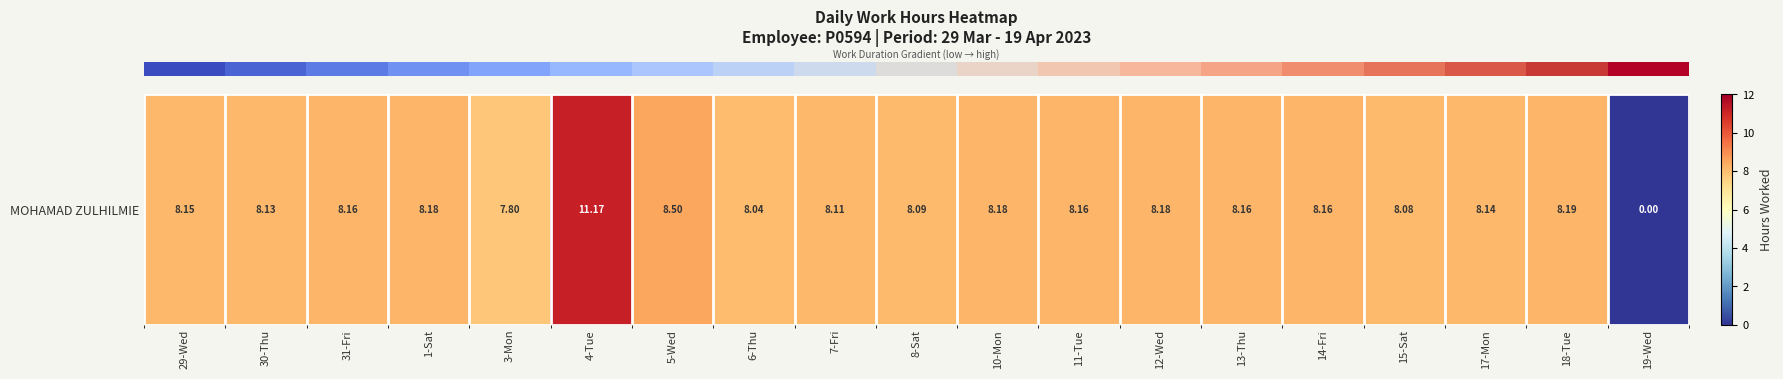

Reading left to right, what are all the values shown in this chart?

8.2	8.1	8.2	8.2	7.8	11.2	8.5	8.0	8.1	8.1	8.2	8.2	8.2	8.2	8.2	8.1	8.1	8.2	0.0